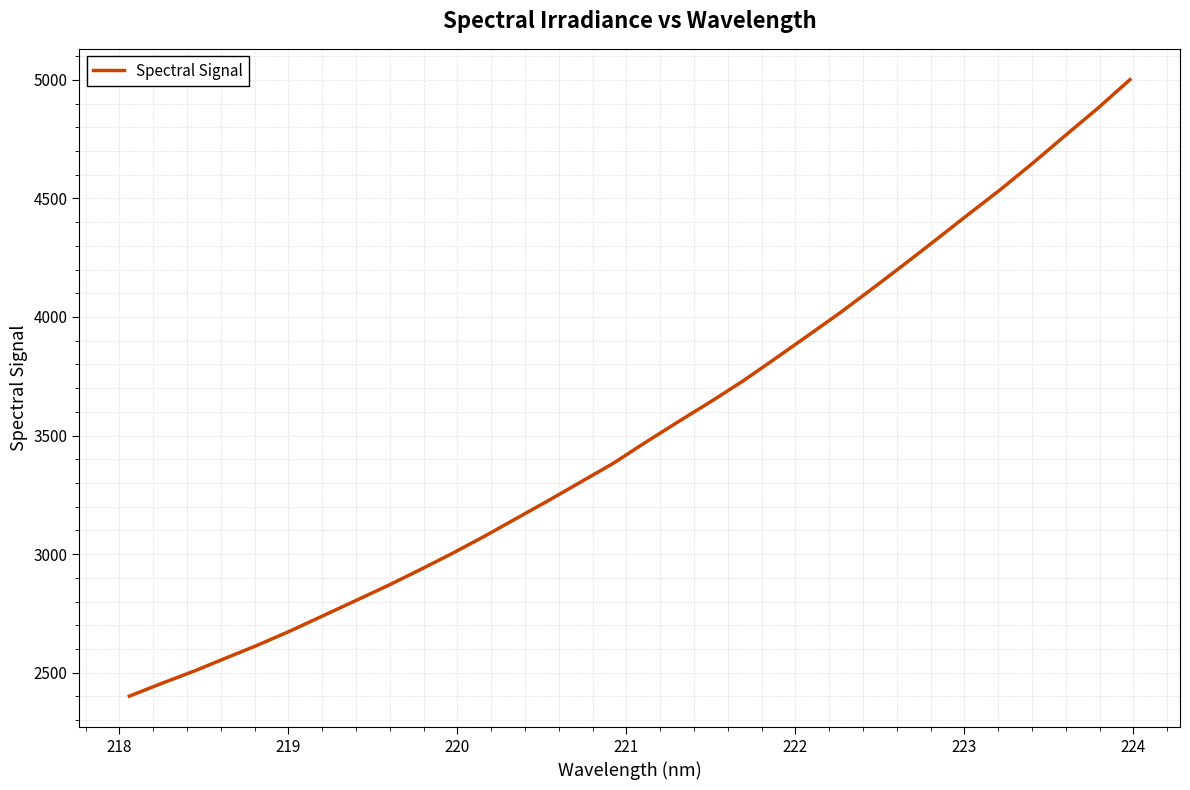

What is the minimum value shown in the chart?

2401.1